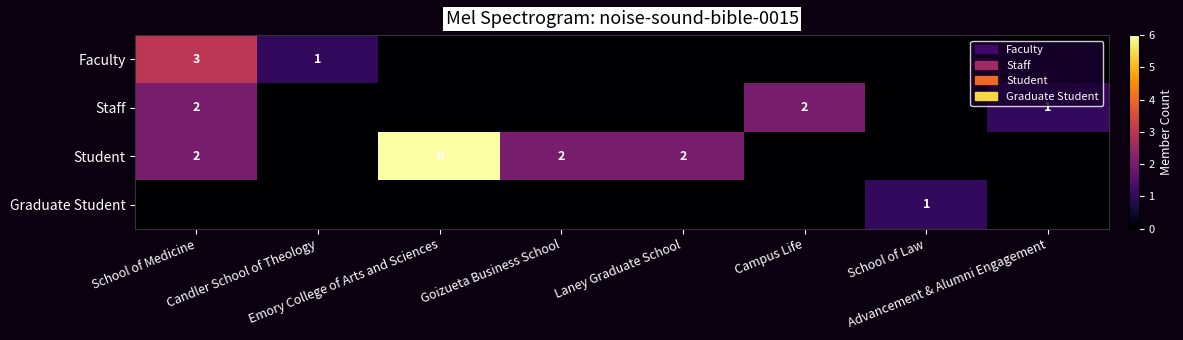

At which label is Student closest to 3?

School of Medicine